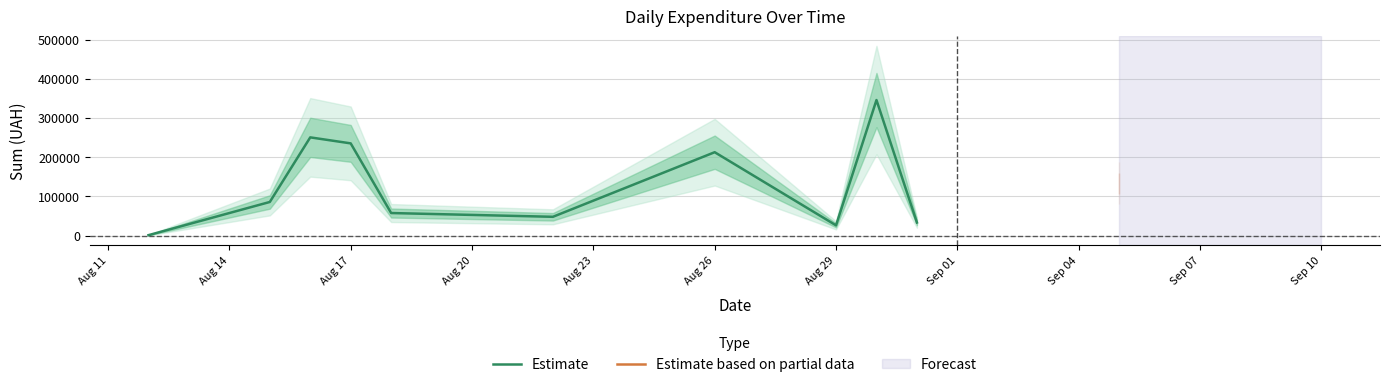

How many data points are above 85650?

4